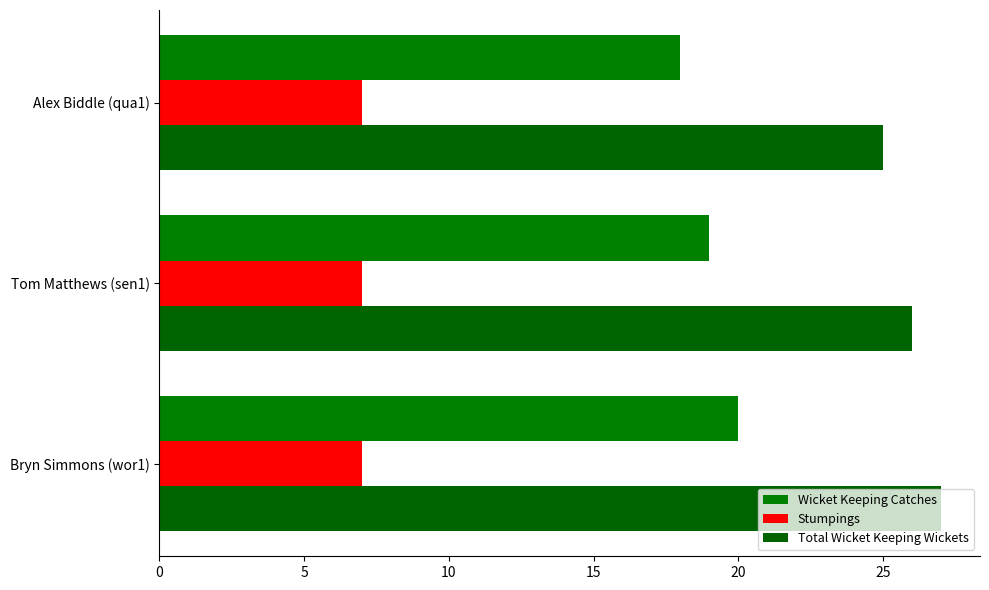

How many data points in Wicket Keeping Catches are less than 19?

1